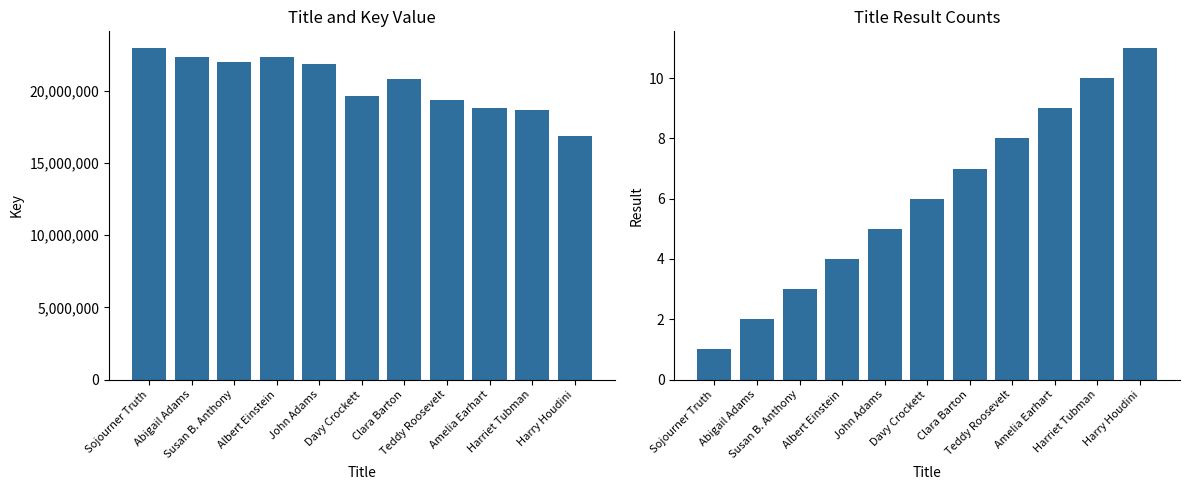

How many values in the Key series exceed 20797135?

5